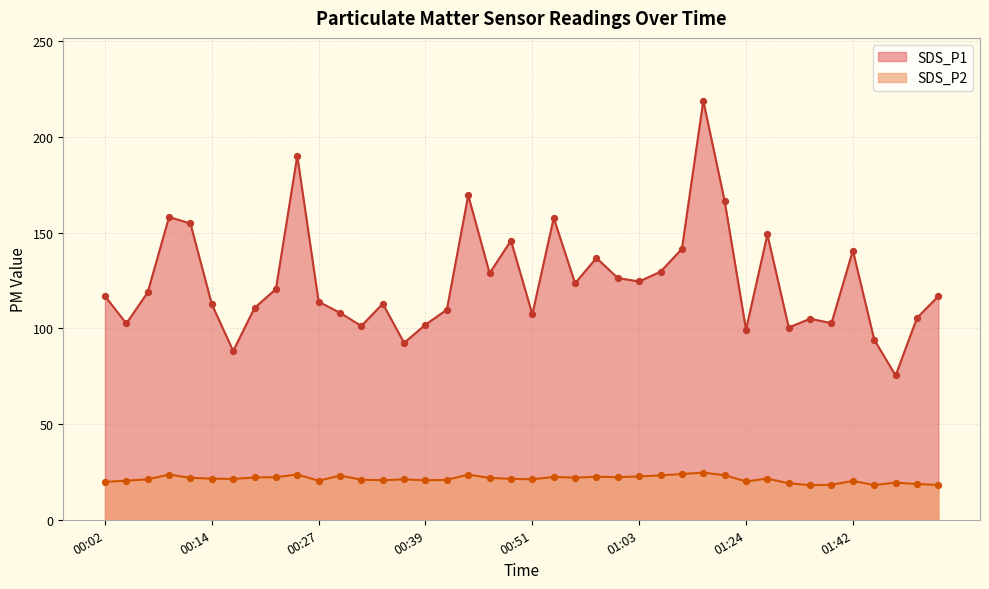

Which series has the largest Y range (max minus min)?

SDS_P1